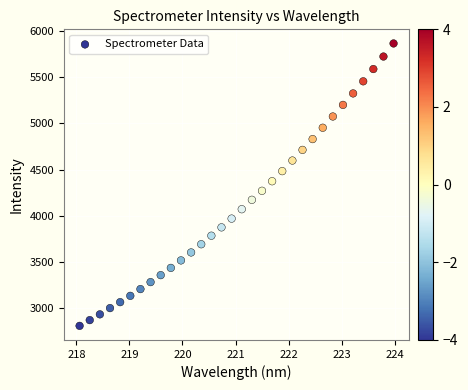

What is the range of Y values (max minus min)?

3054.7